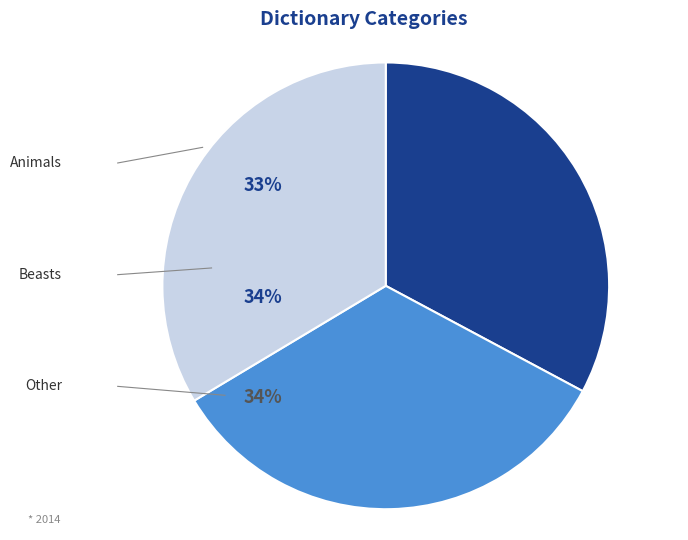

Is it true that Other is 25% of the pie?

False